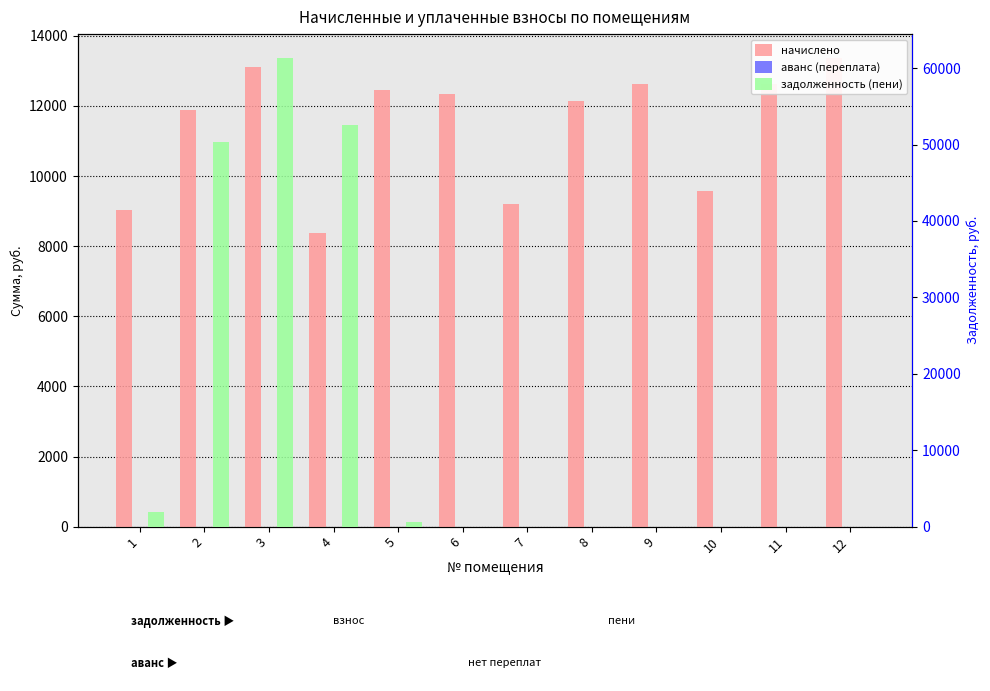

At how many categories does at least one series exceed 8399?

12